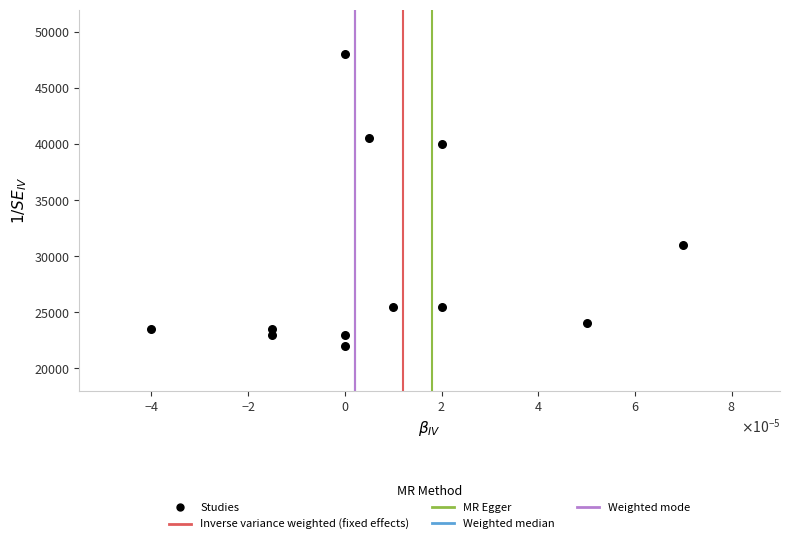

What Y value in the scatter plot is closest to 35000?

31000